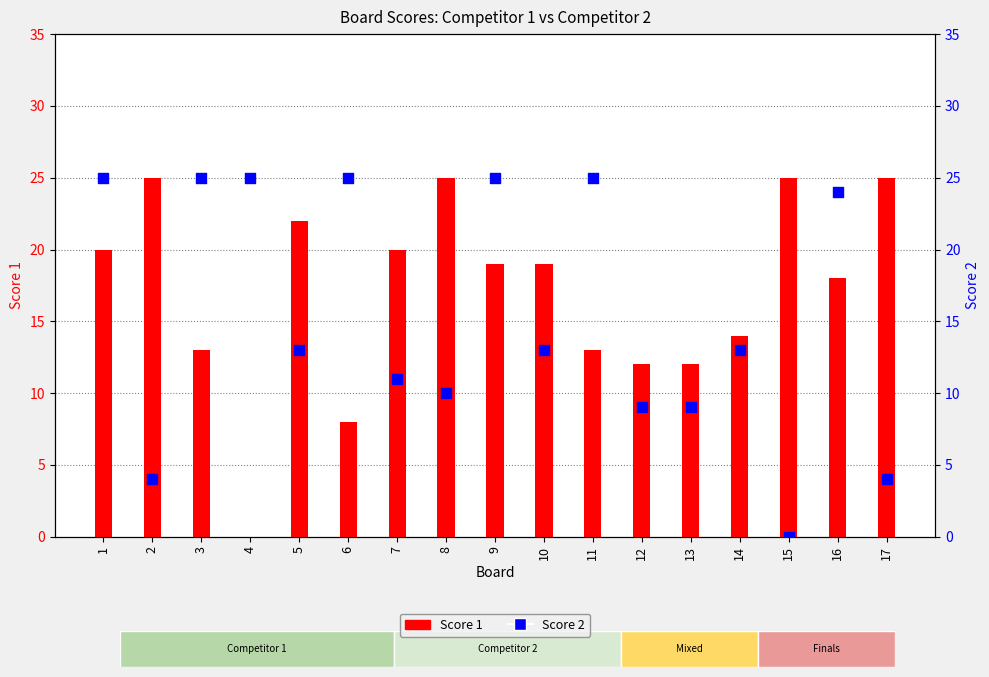

Which series has the largest Y range (max minus min)?

Score 1